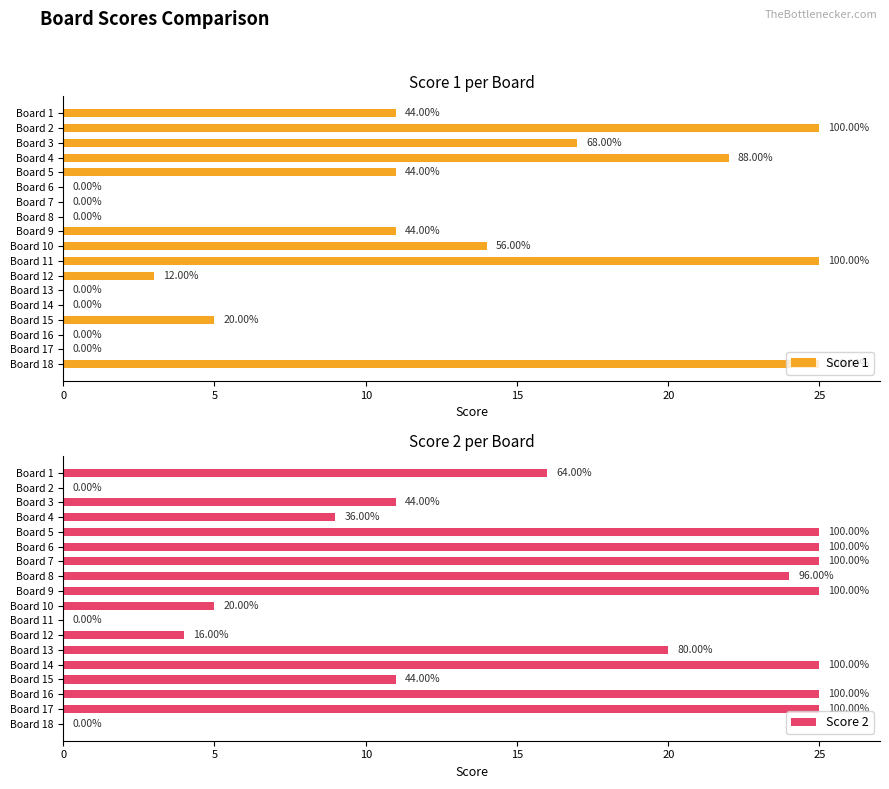

Count the number of categories in the chart.

18